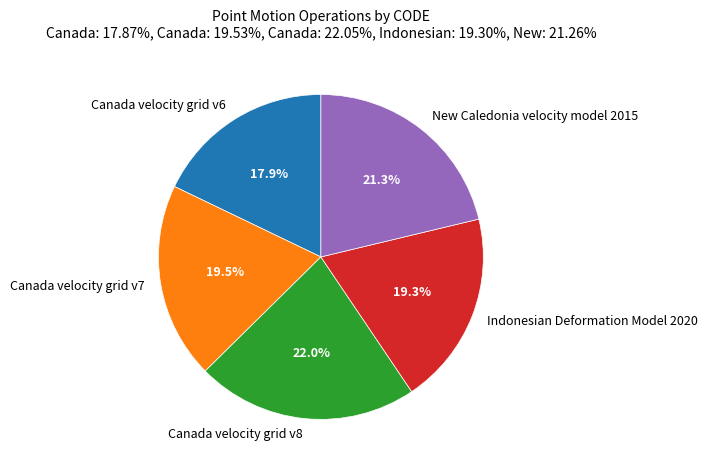

What is the smallest slice in the pie chart?

Canada velocity grid v6